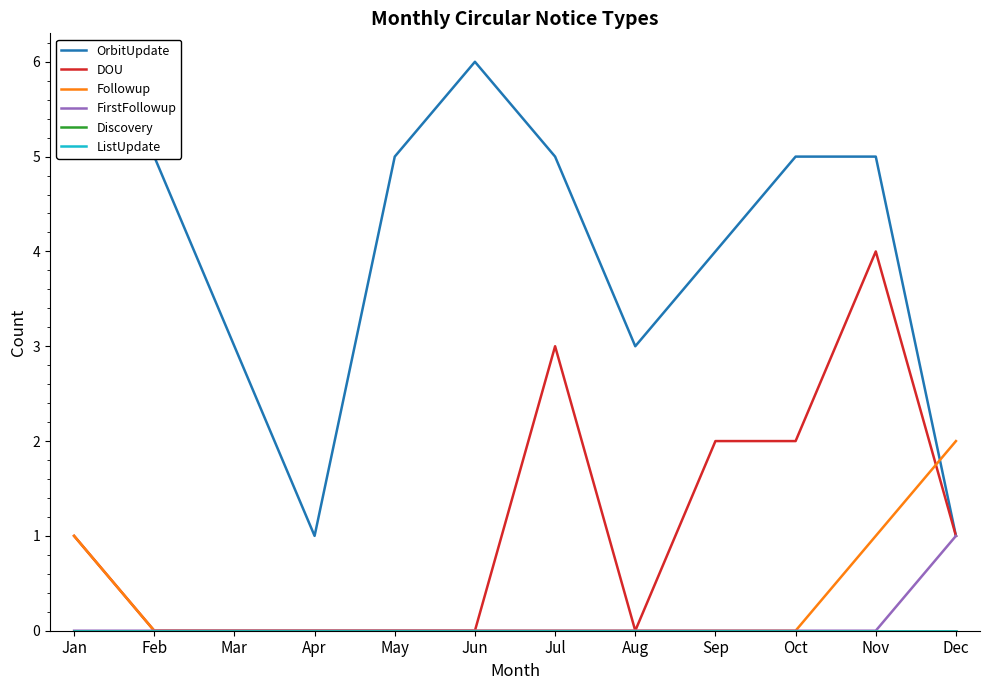

Does the chart display data point markers on the line(s)?

No